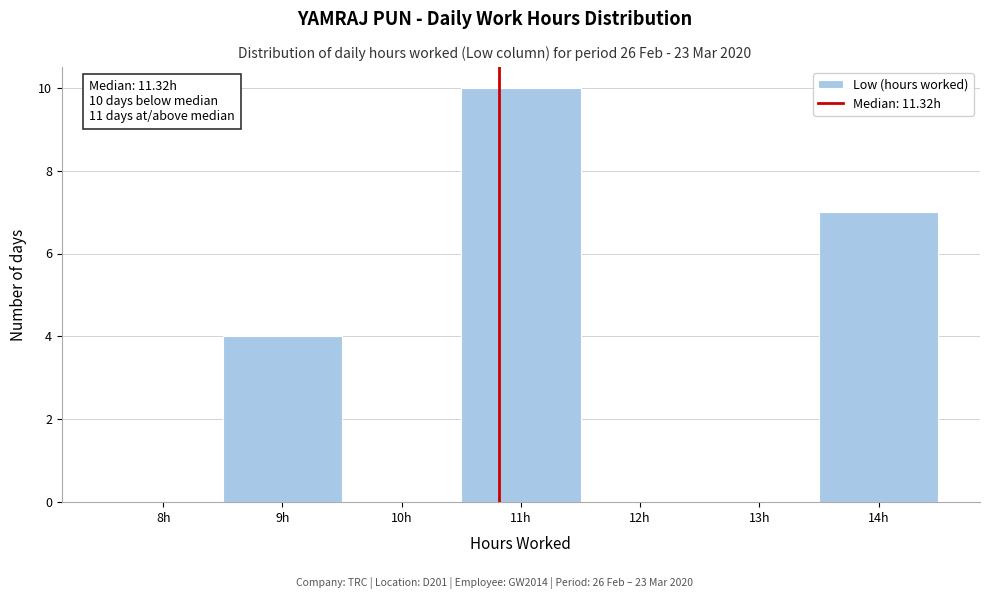

Reading right to left, transcribe all the data shown in this chart.

14h=7	13h=0	12h=0	11h=10	10h=0	9h=4	8h=0